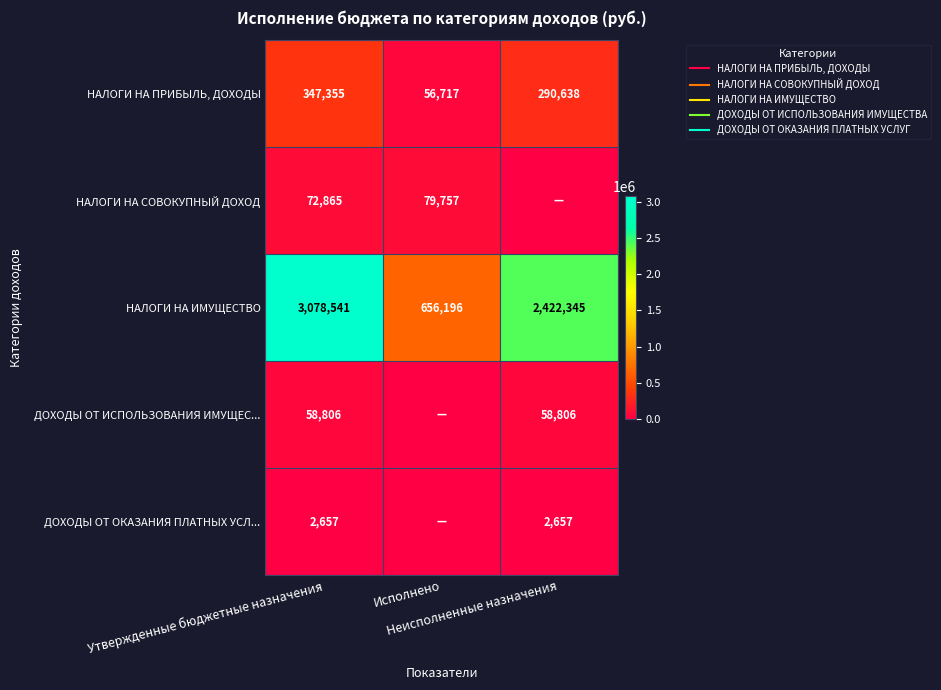

Between Утвержденные бюджетные назначения and Неисполненные назначения, which series saw the biggest shift?

НАЛОГИ НА ИМУЩЕСТВО